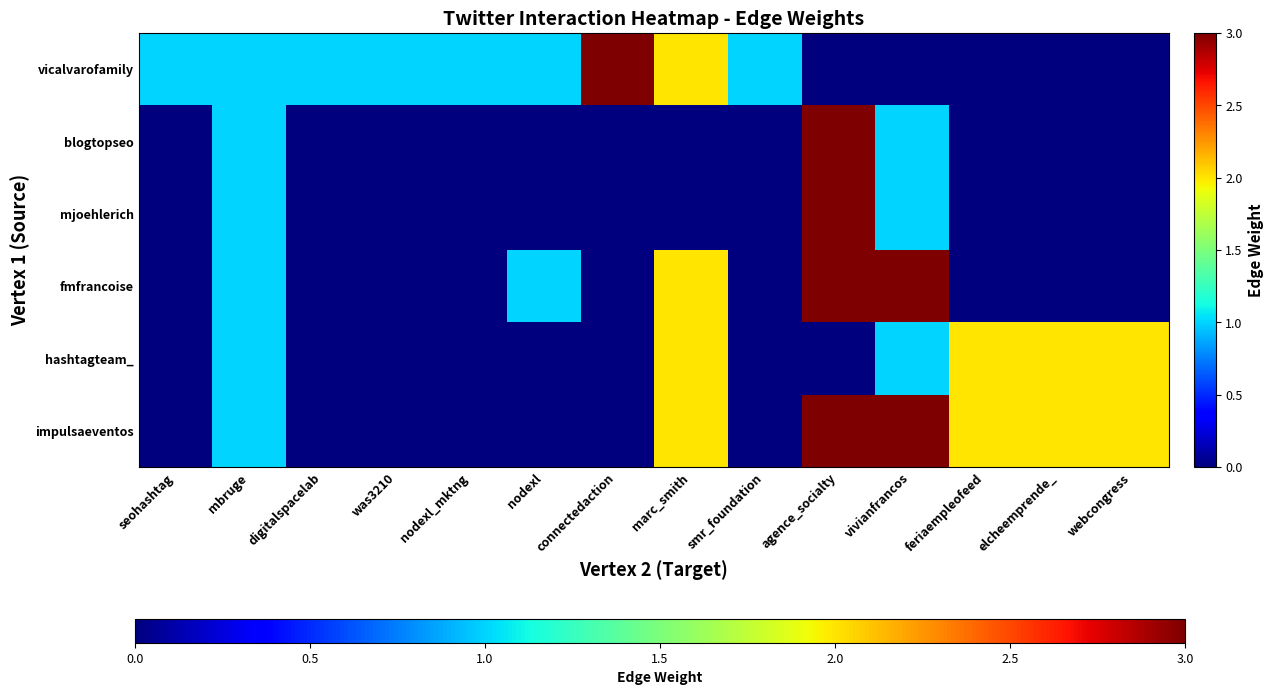

Reading left to right, what are all the values shown in this chart?

vicalvarofamily: seohashtag=1	mbruge=1	digitalspacelab=1	was3210=1	nodexl_mktng=1	nodexl=1	connectedaction=3	marc_smith=2	smr_foundation=1	agence_socialty=0	vivianfrancos=0	feriaempleofeed=0	elcheemprende_=0	webcongress=0
blogtopseo: seohashtag=0	mbruge=1	digitalspacelab=0	was3210=0	nodexl_mktng=0	nodexl=0	connectedaction=0	marc_smith=0	smr_foundation=0	agence_socialty=3	vivianfrancos=1	feriaempleofeed=0	elcheemprende_=0	webcongress=0
mjoehlerich: seohashtag=0	mbruge=1	digitalspacelab=0	was3210=0	nodexl_mktng=0	nodexl=0	connectedaction=0	marc_smith=0	smr_foundation=0	agence_socialty=3	vivianfrancos=1	feriaempleofeed=0	elcheemprende_=0	webcongress=0
fmfrancoise: seohashtag=0	mbruge=1	digitalspacelab=0	was3210=0	nodexl_mktng=0	nodexl=1	connectedaction=0	marc_smith=2	smr_foundation=0	agence_socialty=3	vivianfrancos=3	feriaempleofeed=0	elcheemprende_=0	webcongress=0
hashtagteam_: seohashtag=0	mbruge=1	digitalspacelab=0	was3210=0	nodexl_mktng=0	nodexl=0	connectedaction=0	marc_smith=2	smr_foundation=0	agence_socialty=0	vivianfrancos=1	feriaempleofeed=2	elcheemprende_=2	webcongress=2
impulsaeventos: seohashtag=0	mbruge=1	digitalspacelab=0	was3210=0	nodexl_mktng=0	nodexl=0	connectedaction=0	marc_smith=2	smr_foundation=0	agence_socialty=3	vivianfrancos=3	feriaempleofeed=2	elcheemprende_=2	webcongress=2